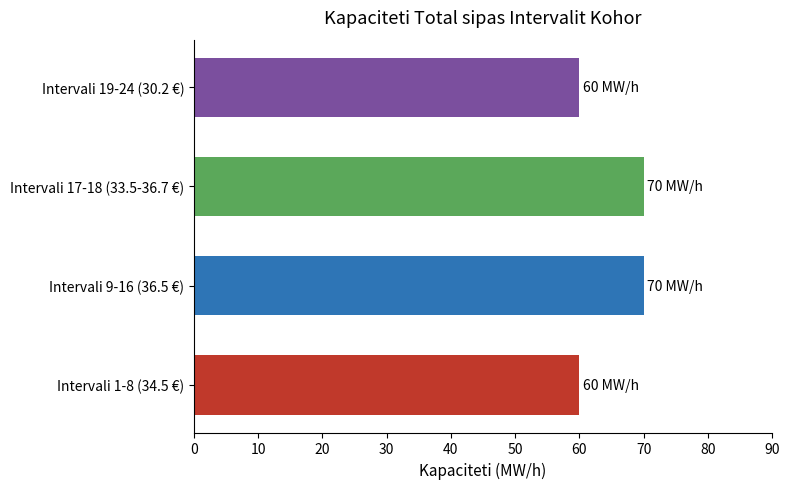

The value at Intervali 19-24 (30.2 €) is 60. True or false?

True